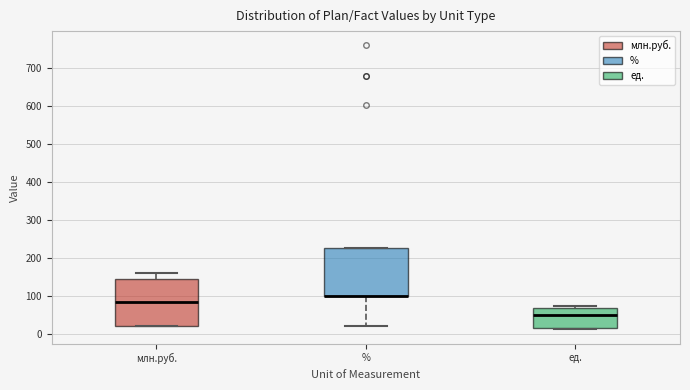

Reading left to right, read every box against the y-axis: the position of its median line, the range the box covers, and the ends of its whiskers. The values are not printed on the chart, so give them approximately, as read against the axis.

млн.руб.: median 80, box 20 to 140, whiskers 20 to 160
%: median 100 (drawn on the box's lower edge), box 100 to 230, whiskers 20 to 230
ед.: median 50, box 20 to 70, whiskers 10 to 70 (just above the box's upper edge)